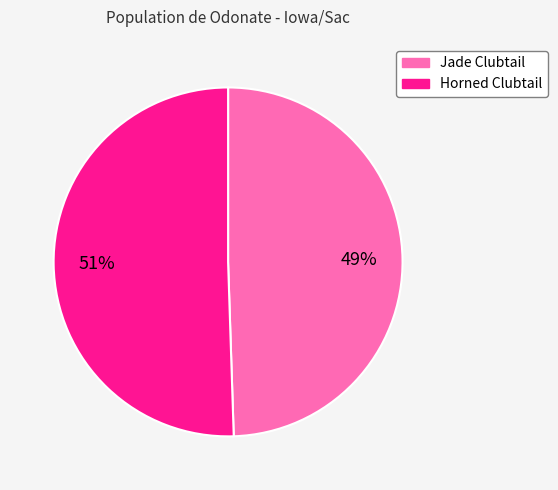

To the nearest percent, what is the average slice percentage?

50%